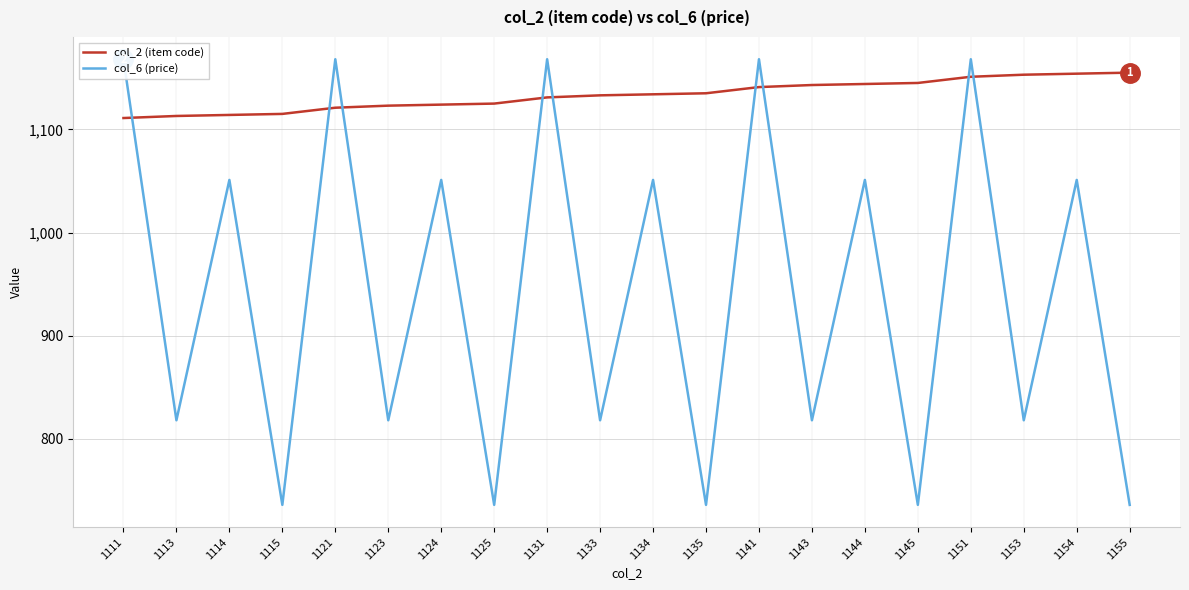

Which series ends up on top after the final intersection of col_6 (price) and col_2 (item code)?

col_2 (item code)